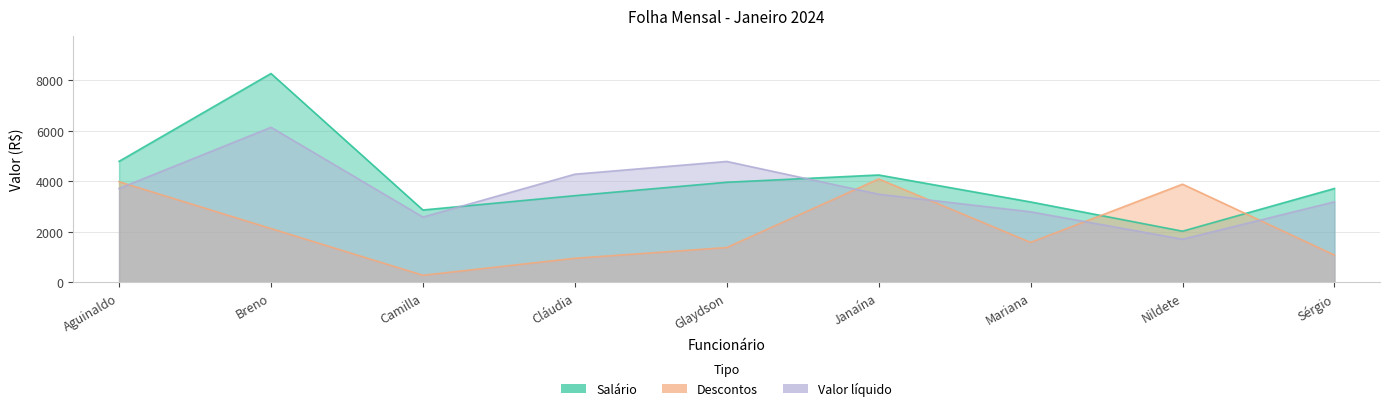

Which series has the largest total across all categories?

Salário